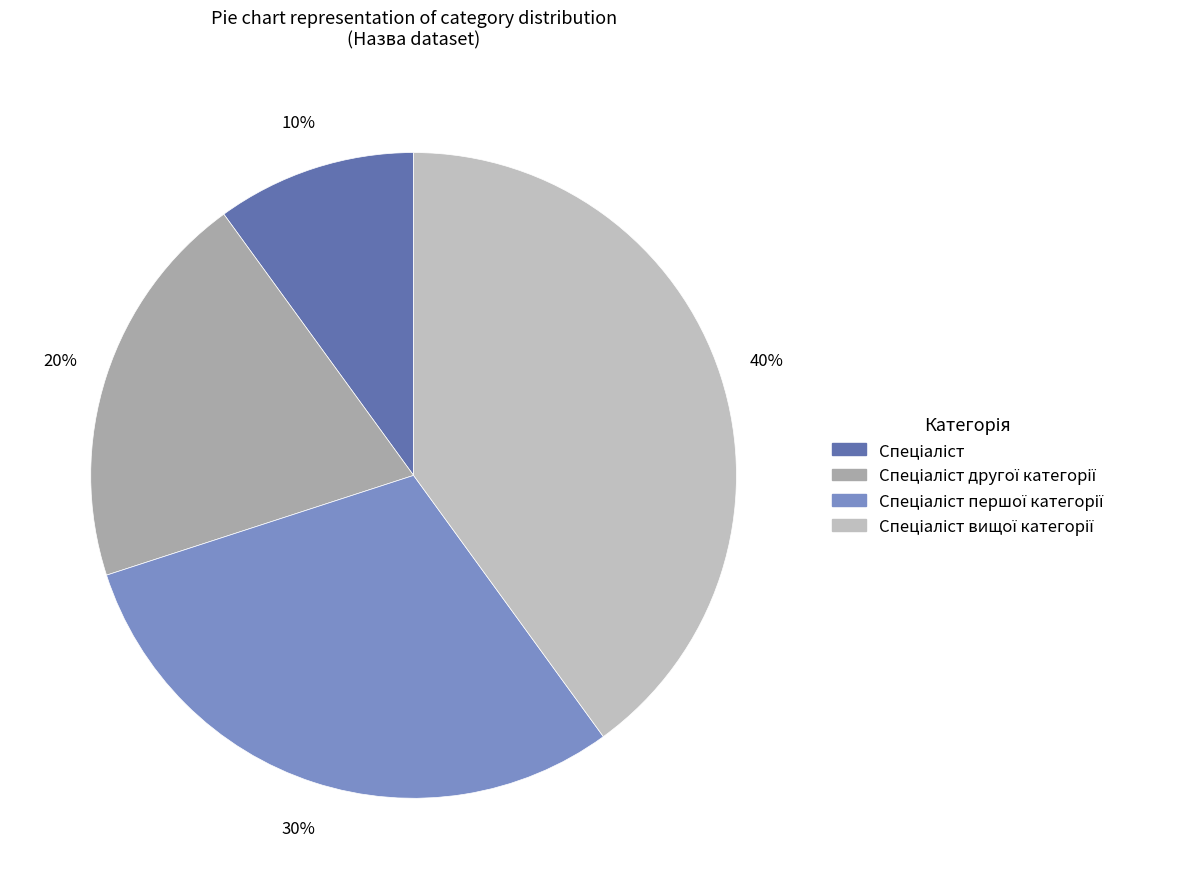

The Спеціаліст вищої категорії slice represents 27% of the pie. True or false?

False